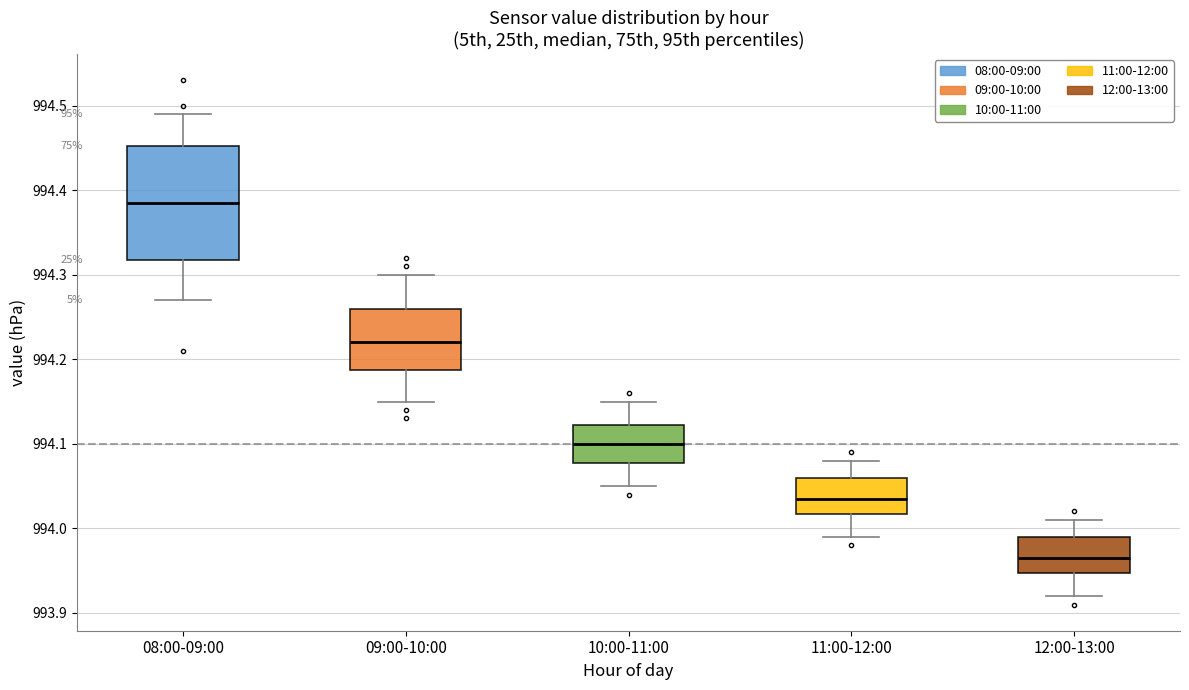

Reading left to right, read every box against the y-axis: the position of its median line, the range the box covers, and the ends of its whiskers. The values are not printed on the chart, so give them approximately, as read against the axis.

08:00-09:00: median 994.39, box 994.32 to 994.45, whiskers 994.27 to 994.49
09:00-10:00: median 994.22, box 994.19 to 994.26, whiskers 994.15 to 994.30
10:00-11:00: median 994.10, box 994.08 to 994.12, whiskers 994.05 to 994.15
11:00-12:00: median 994.04, box 994.02 to 994.06, whiskers 993.99 to 994.08
12:00-13:00: median 993.97, box 993.95 to 993.99, whiskers 993.92 to 994.01